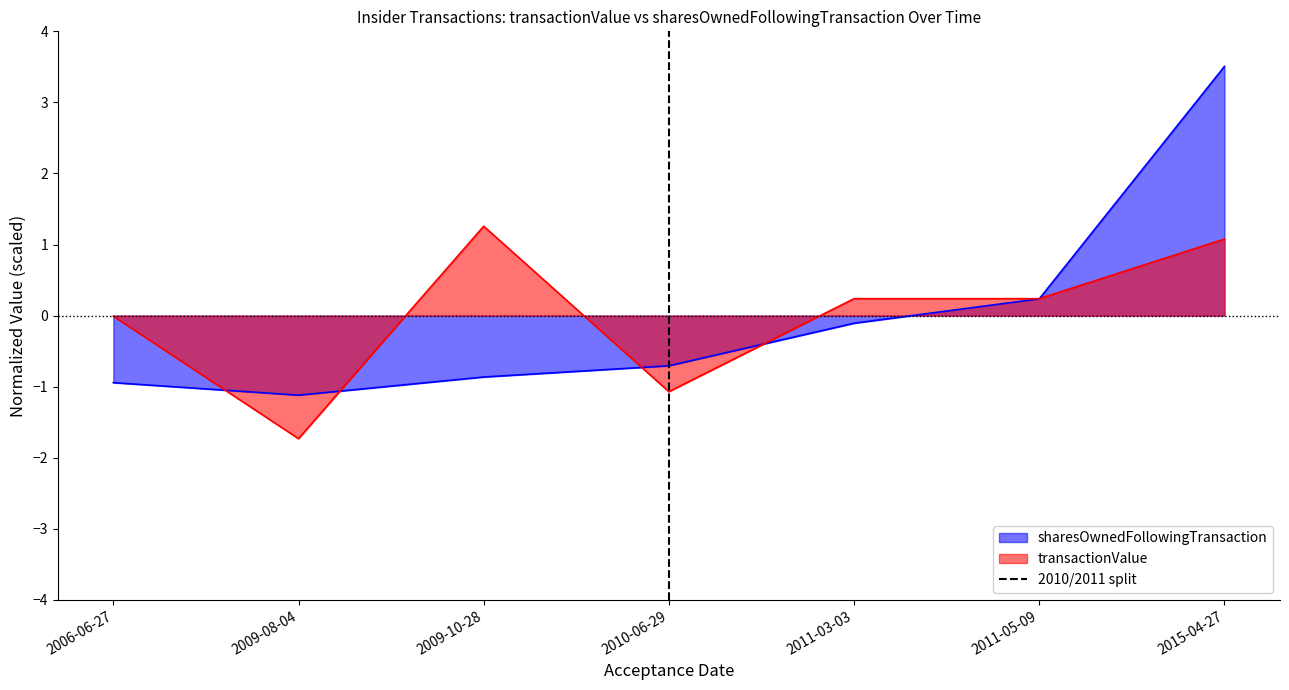

The sharesOwnedFollowingTransaction series shows 3.5 at 2015-04-27. True or false?

True